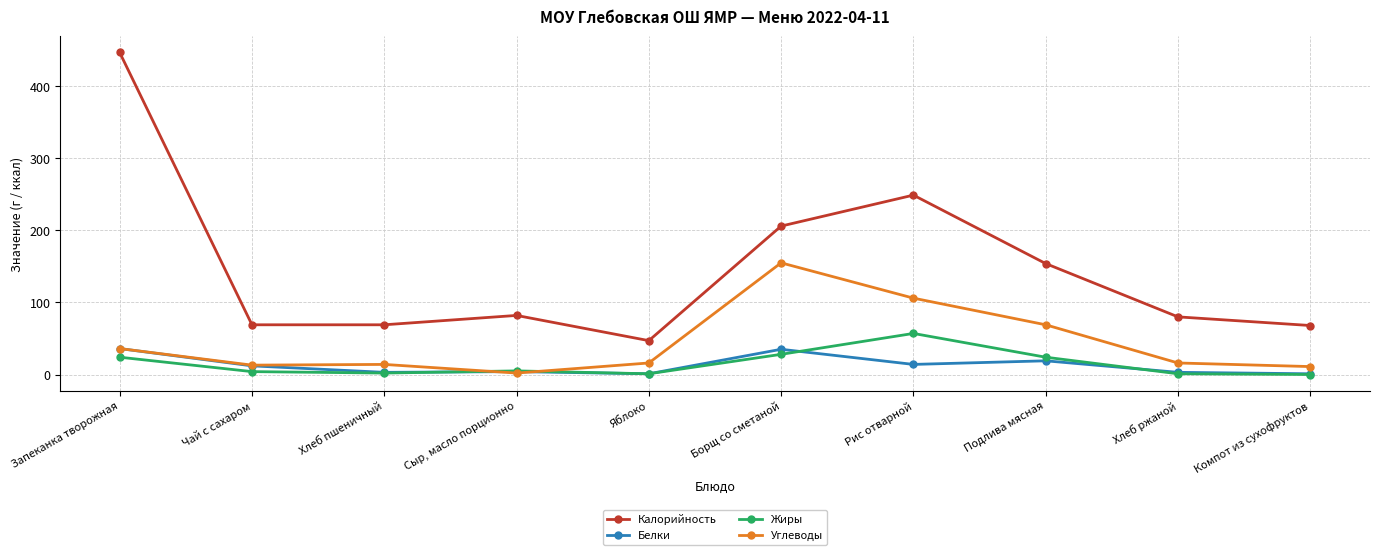

Between which two adjacent categories do Углеводы and Жиры first intersect?

Хлеб пшеничный and Сыр, масло порционно